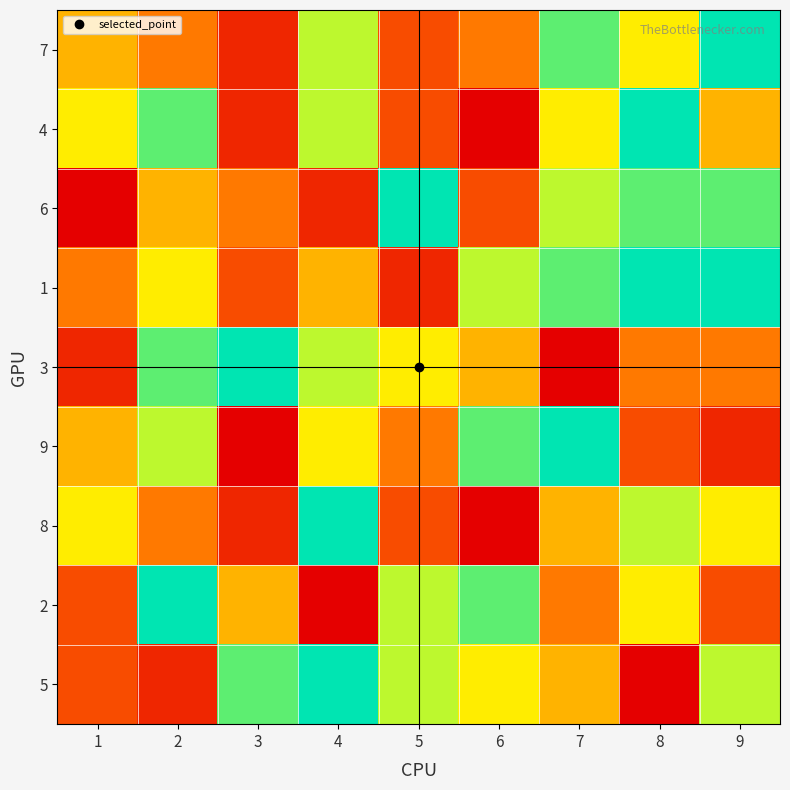

Reading right to left, what are all the values shown in this chart?

7: 9=9	8=6	7=8	6=4	5=3	4=7	3=2	2=4	1=5
4: 9=5	8=9	7=6	6=1	5=3	4=7	3=2	2=8	1=6
6: 9=8	8=8	7=7	6=3	5=9	4=2	3=4	2=5	1=1
1: 9=9	8=9	7=8	6=7	5=2	4=5	3=3	2=6	1=4
3: 9=4	8=4	7=1	6=5	5=6	4=7	3=9	2=8	1=2
9: 9=2	8=3	7=9	6=8	5=4	4=6	3=1	2=7	1=5
8: 9=6	8=7	7=5	6=1	5=3	4=9	3=2	2=4	1=6
2: 9=3	8=6	7=4	6=8	5=7	4=1	3=5	2=9	1=3
5: 9=7	8=1	7=5	6=6	5=7	4=9	3=8	2=2	1=3